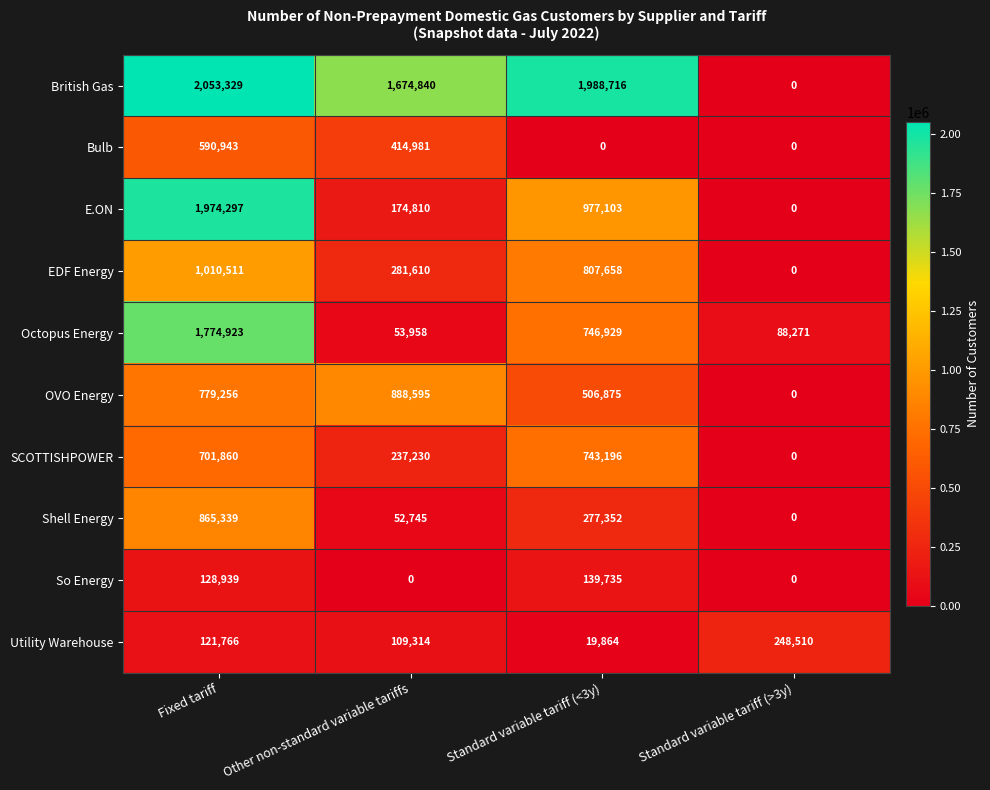

True or false: So Energy has a value of 80919 at Fixed tariff.

False